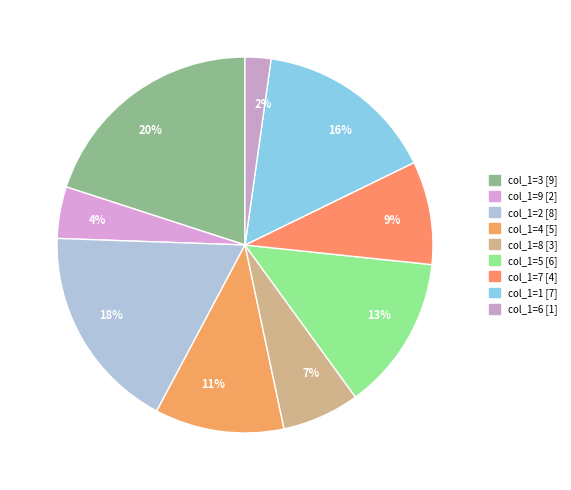

How many segments does this pie chart have?

9